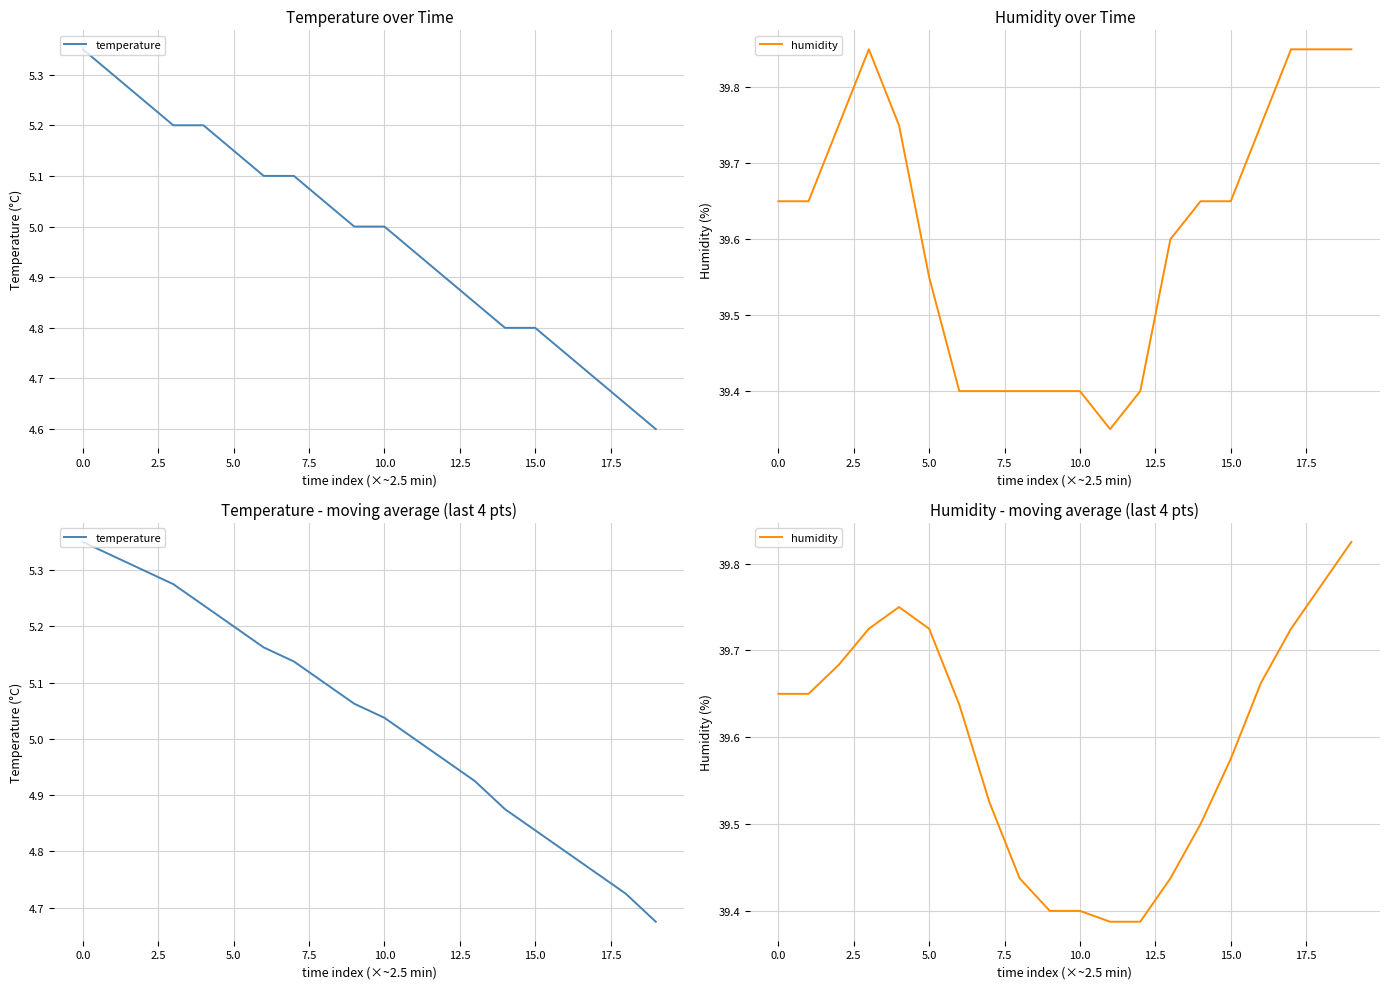

What is the approximate value of temperature at 11?

5.0